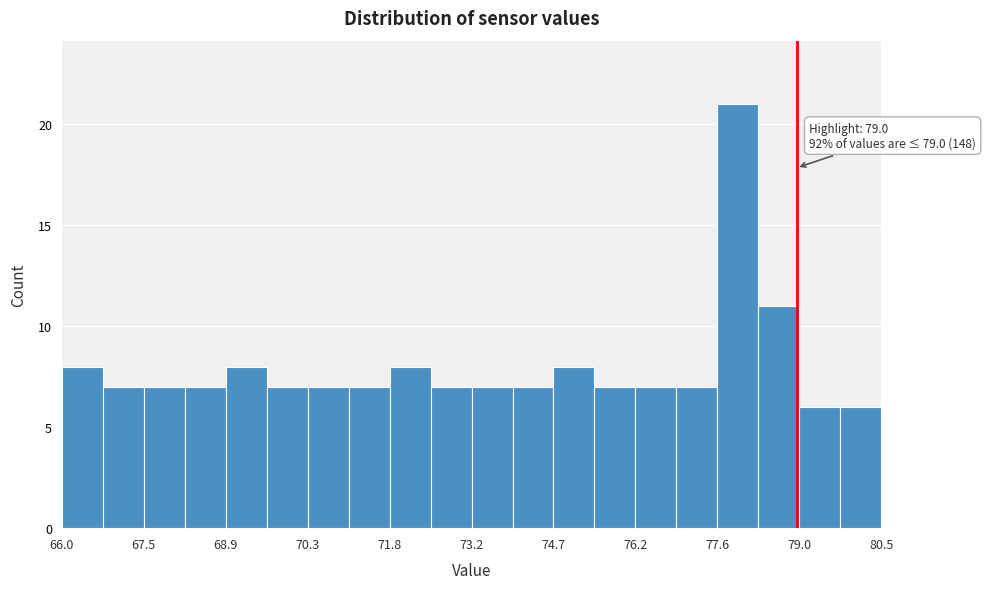

Read against the x-axis, roughly where is the centre of the tallest bar?

78.0